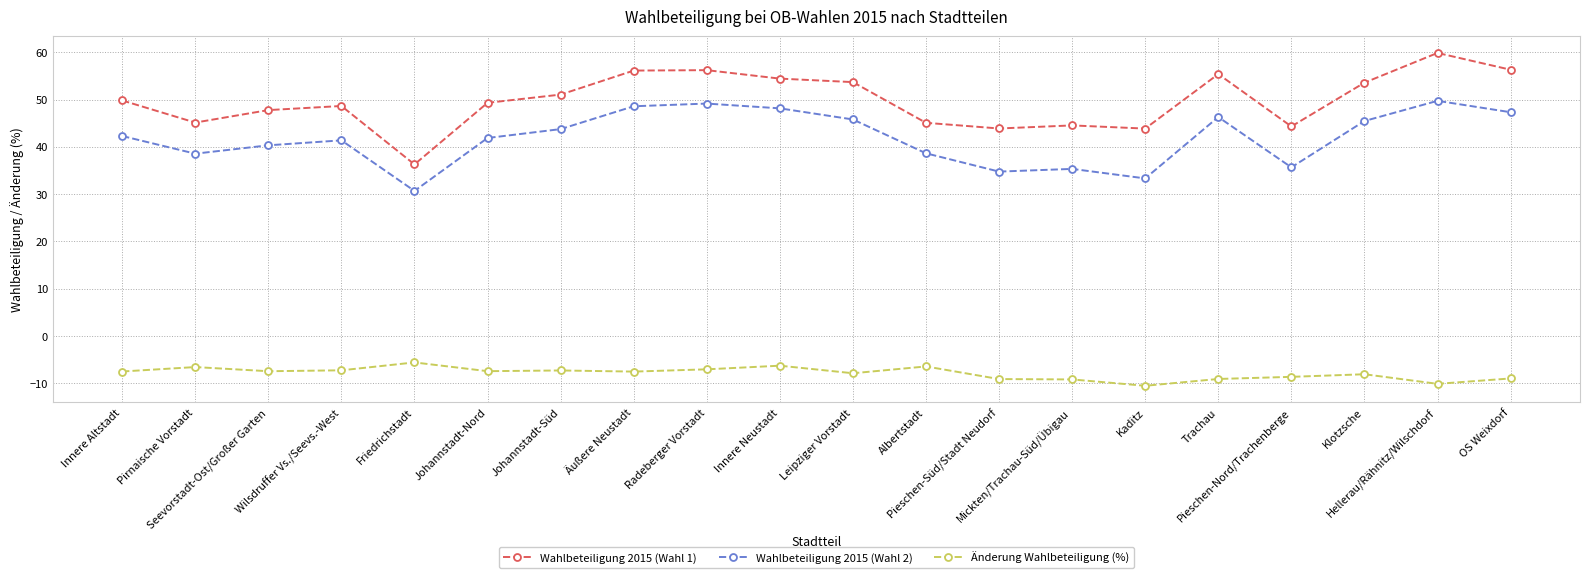

What is the sum of the Wahlbeteiligung 2015 (Wahl 1) values at Pieschen-Süd/Stadt Neudorf and Friedrichstadt?

80.2